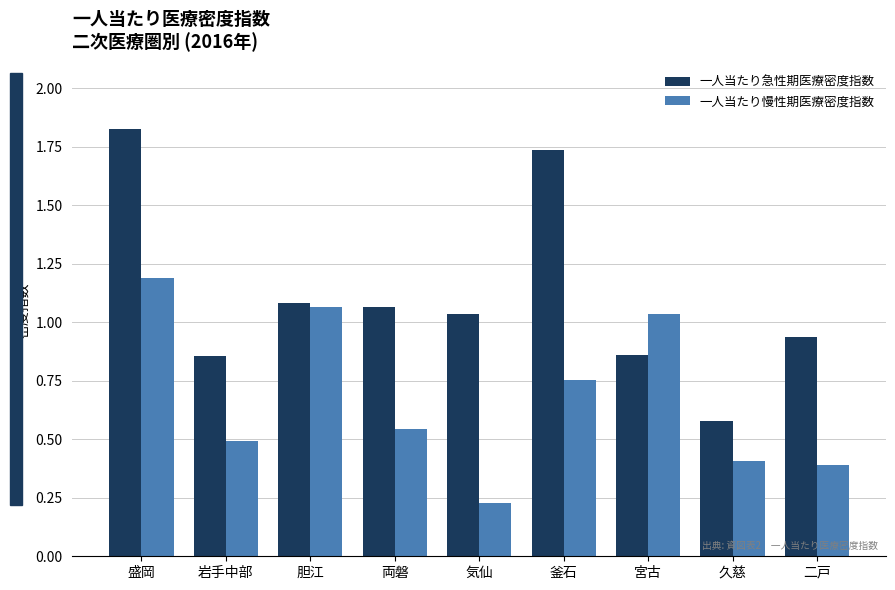

What position from the left is 胆江?

3